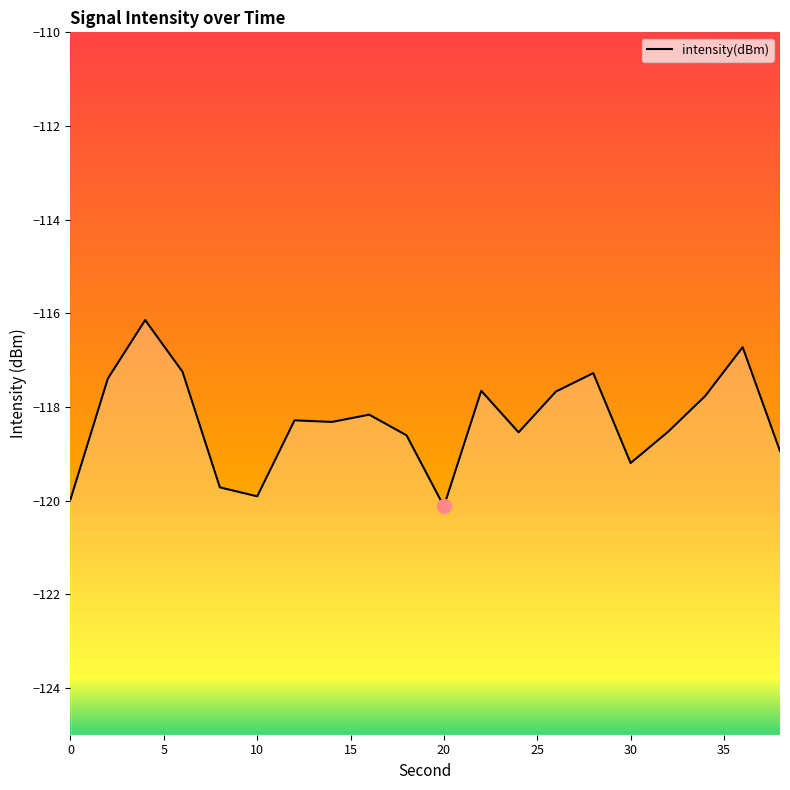

Count the number of values greater than -118.

8